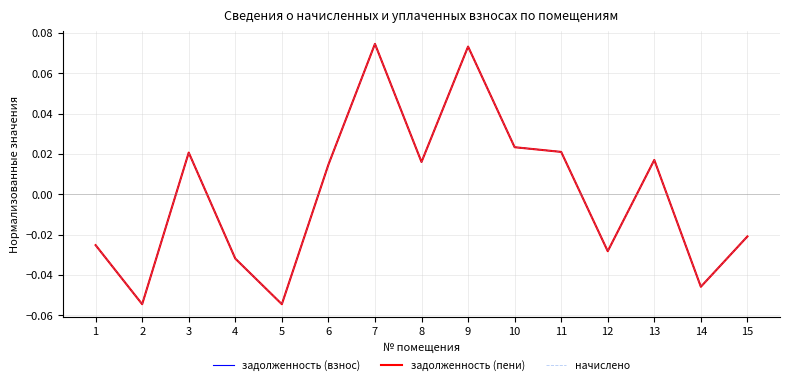

Is this an area chart (filled region under the line)?

No